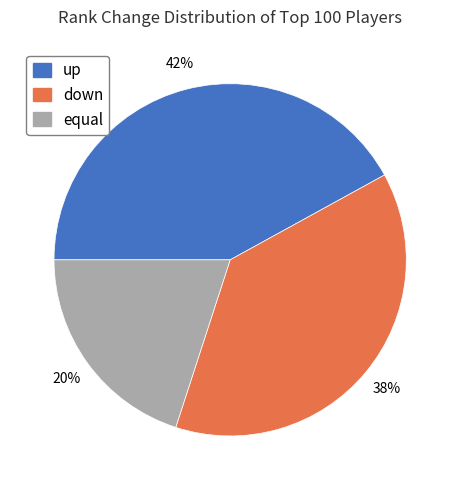

Count the number of slices in the pie.

3